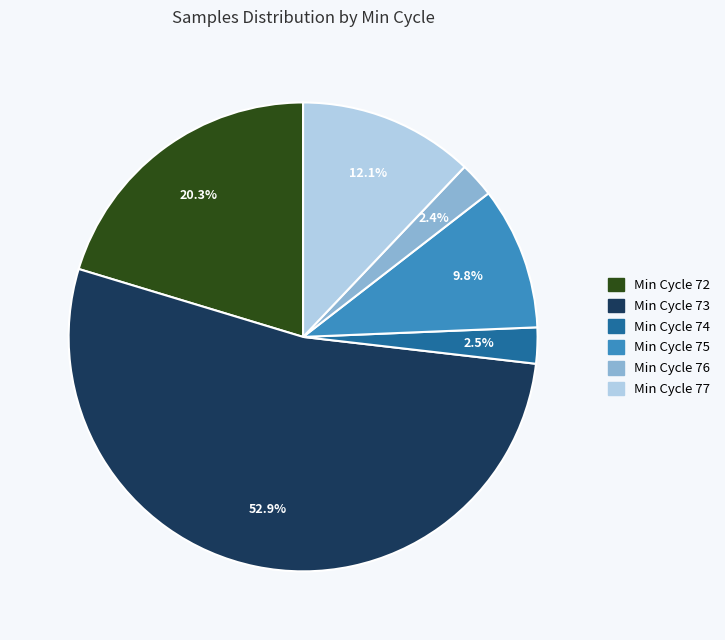

Is there any slice that represents more than half of the pie?

Yes